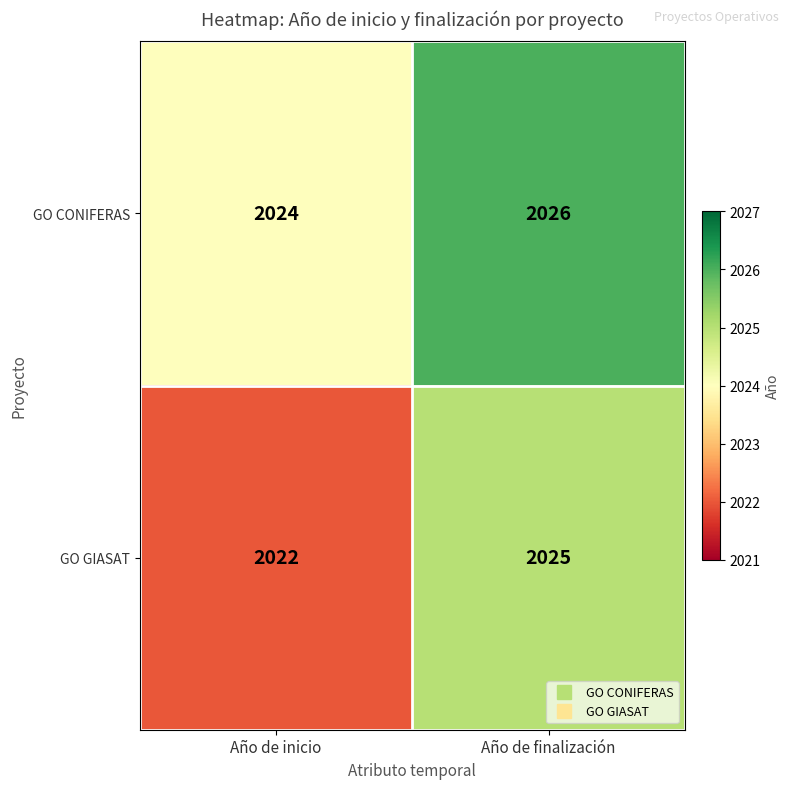

True or false: GO CONIFERAS has a value of 3457 at Año de inicio.

False